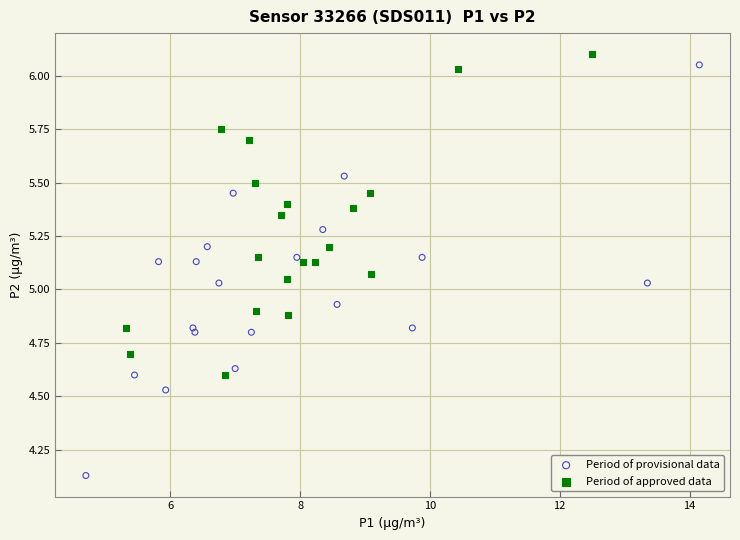

Which series contains the lowest Y value?

Period of provisional data